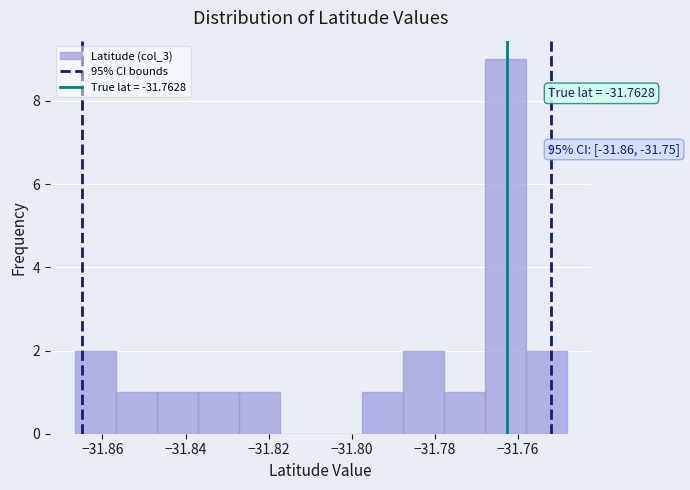

Over which range of the x-axis is the bar tallest?

-31.768 to -31.758